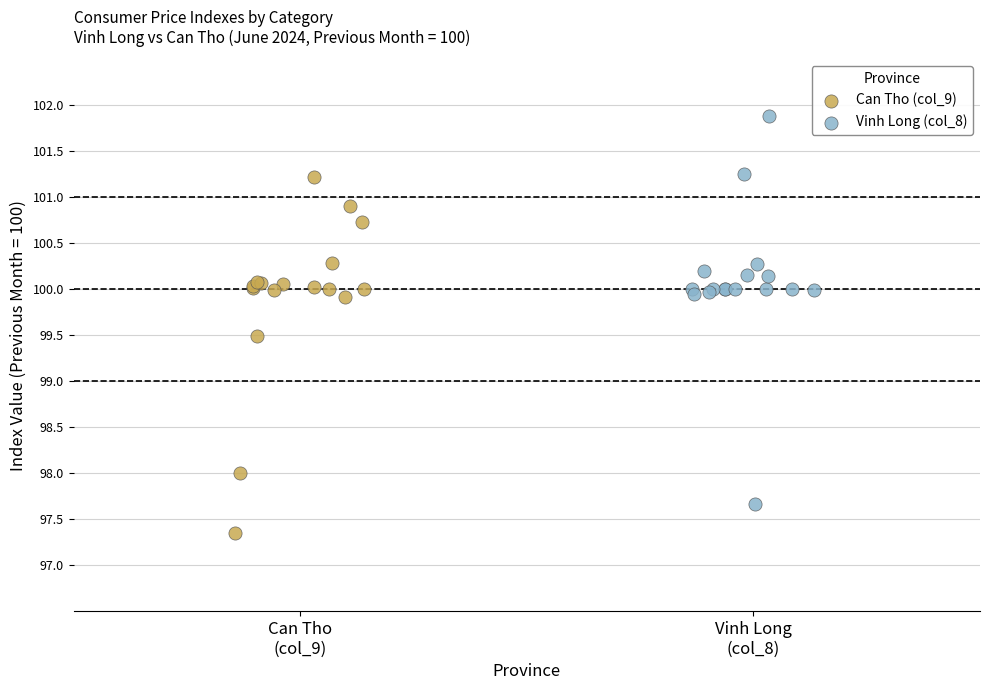

What are all the series names shown in the legend?

Can Tho (col_9), Vinh Long (col_8)